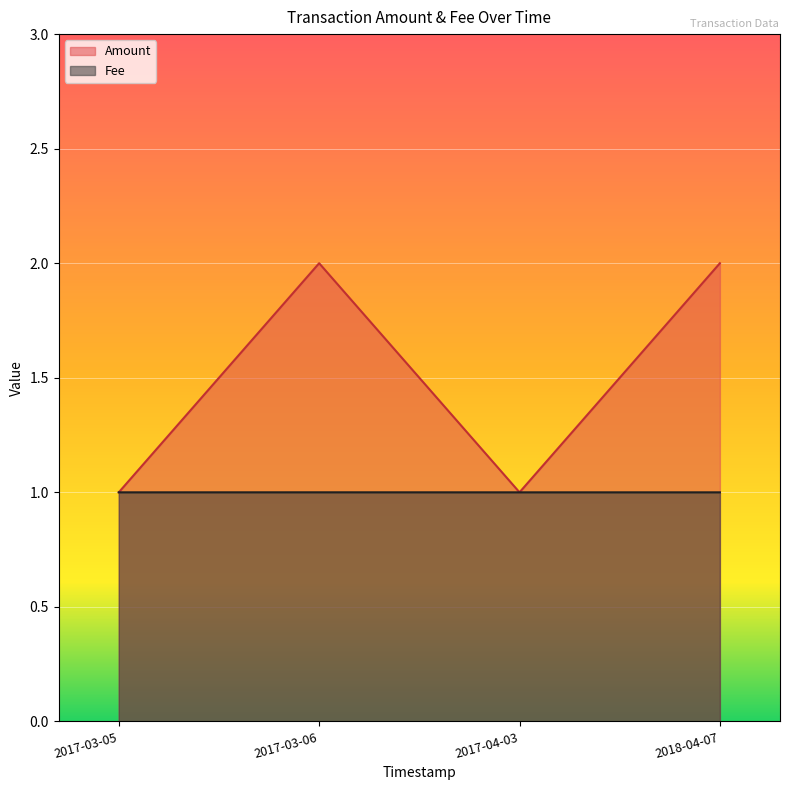

What position from the right is 2017-04-03?

2